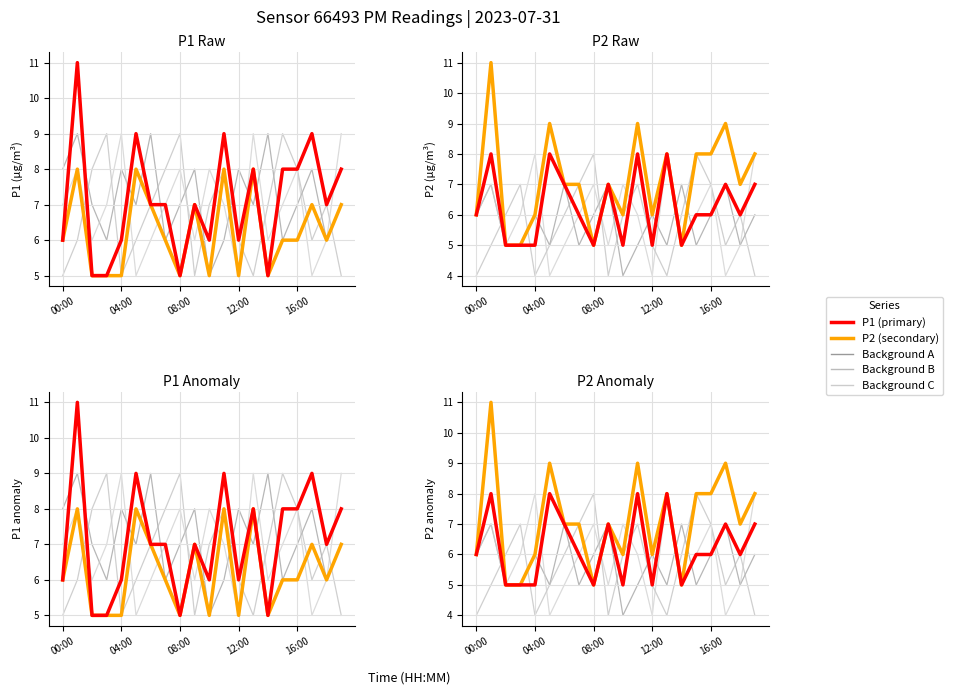

True or false: P1 (2023-style) has a value of 5 at 17.

False